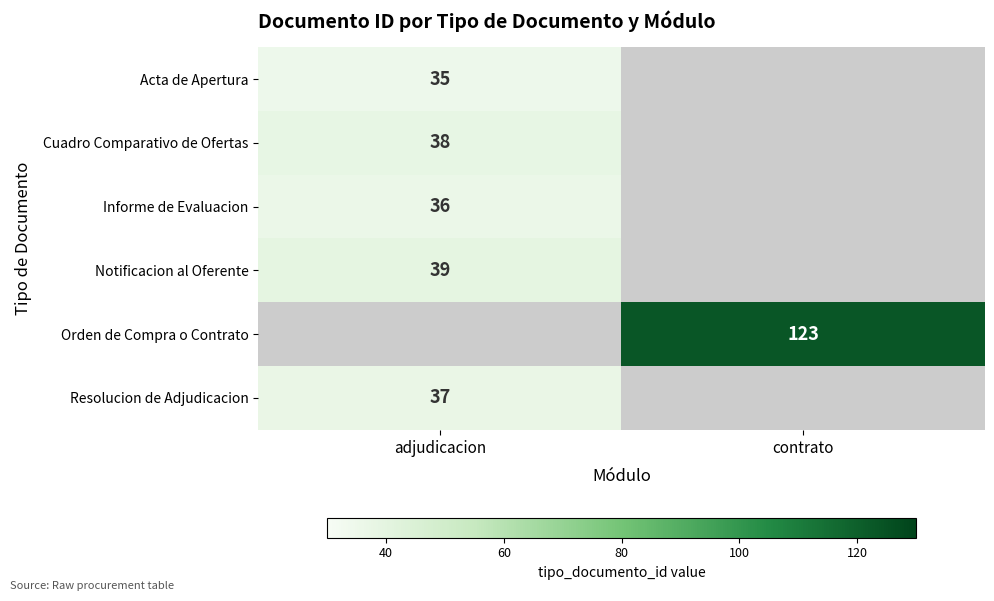

The value of Resolucion de Adjudicacion at adjudicacion is 37.0. True or false?

True